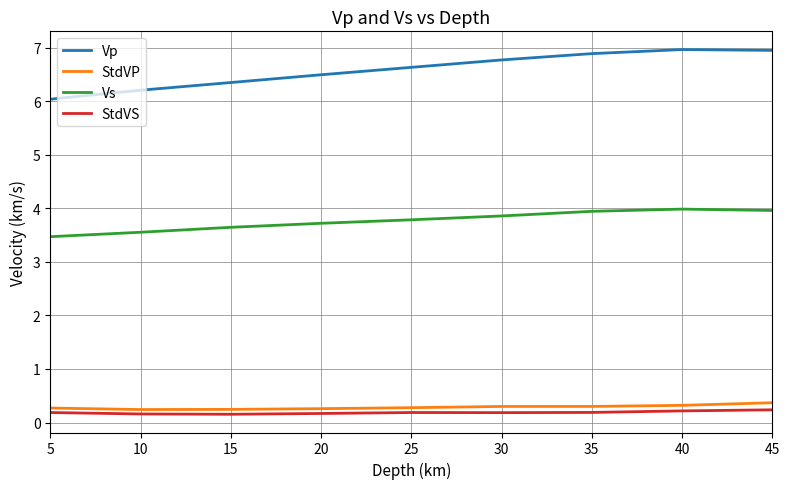

Which series has the widest spread of values?

Vp